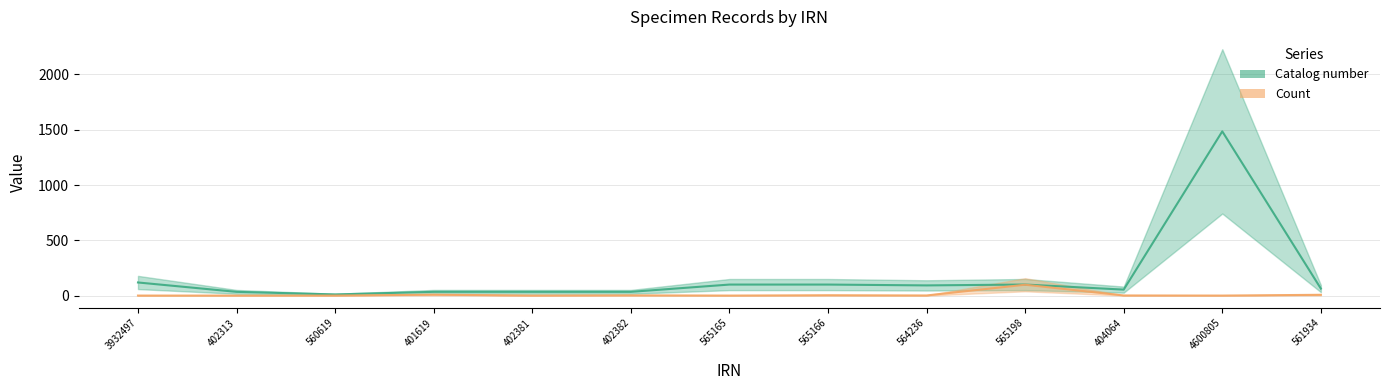

What is the label of the 10th point from the left?

565198